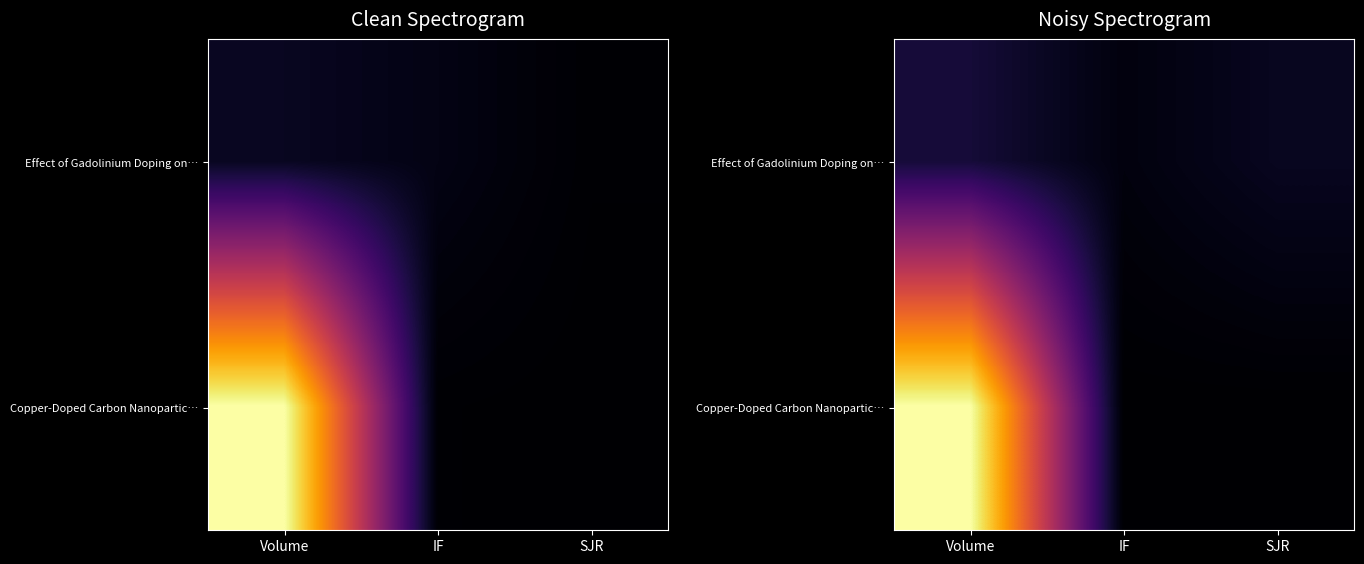

At which category does the chart reach its peak across all series?

Volume